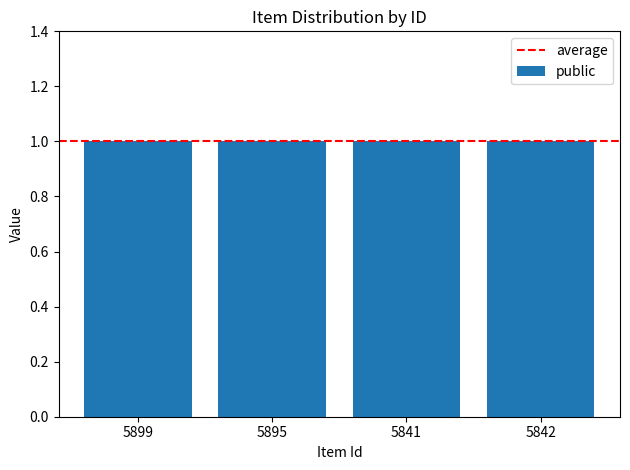

Rank the categories by featured value from lowest to highest.

5899, 5895, 5841, 5842